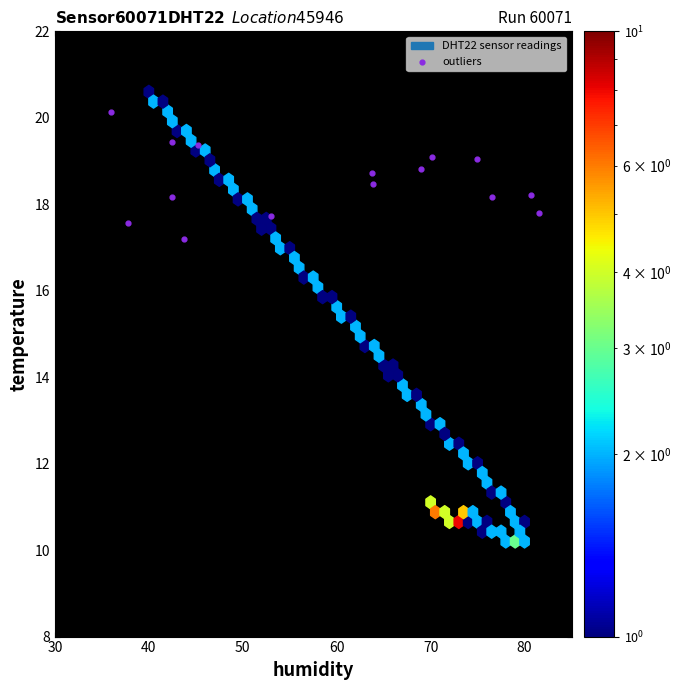

What is the range of X values (max minus min)?

45.6